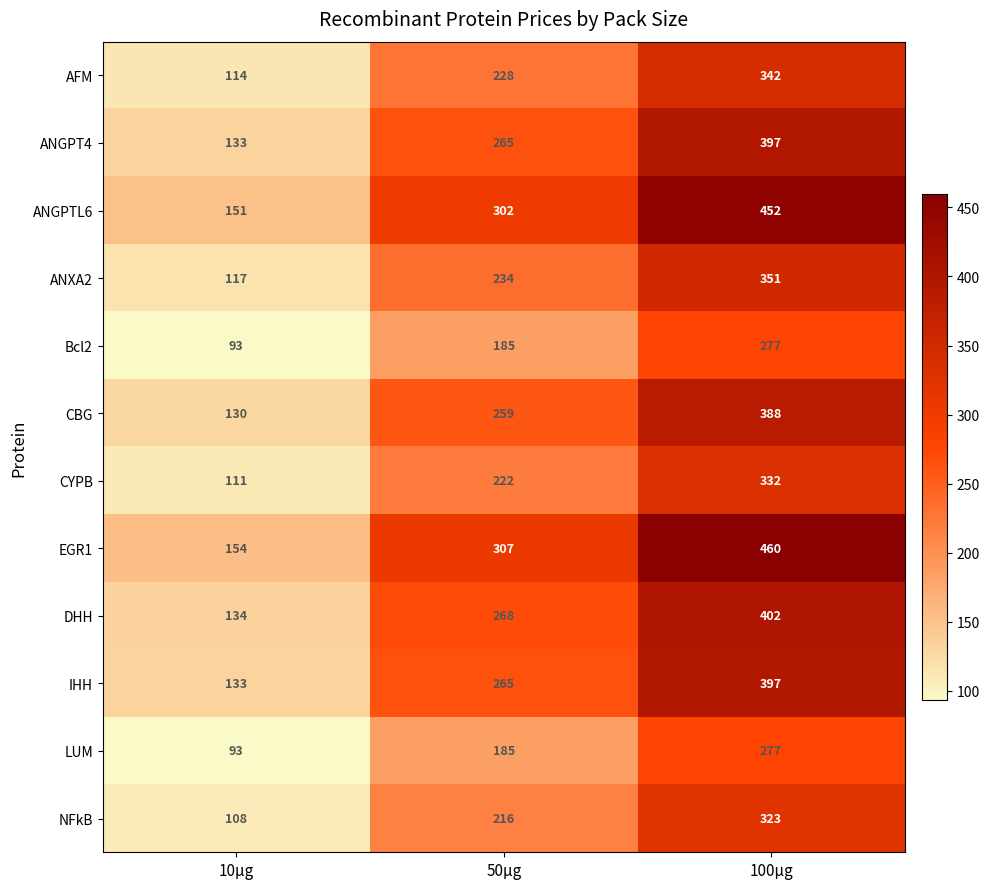

Which label corresponds to the smallest value in the chart?

10µg